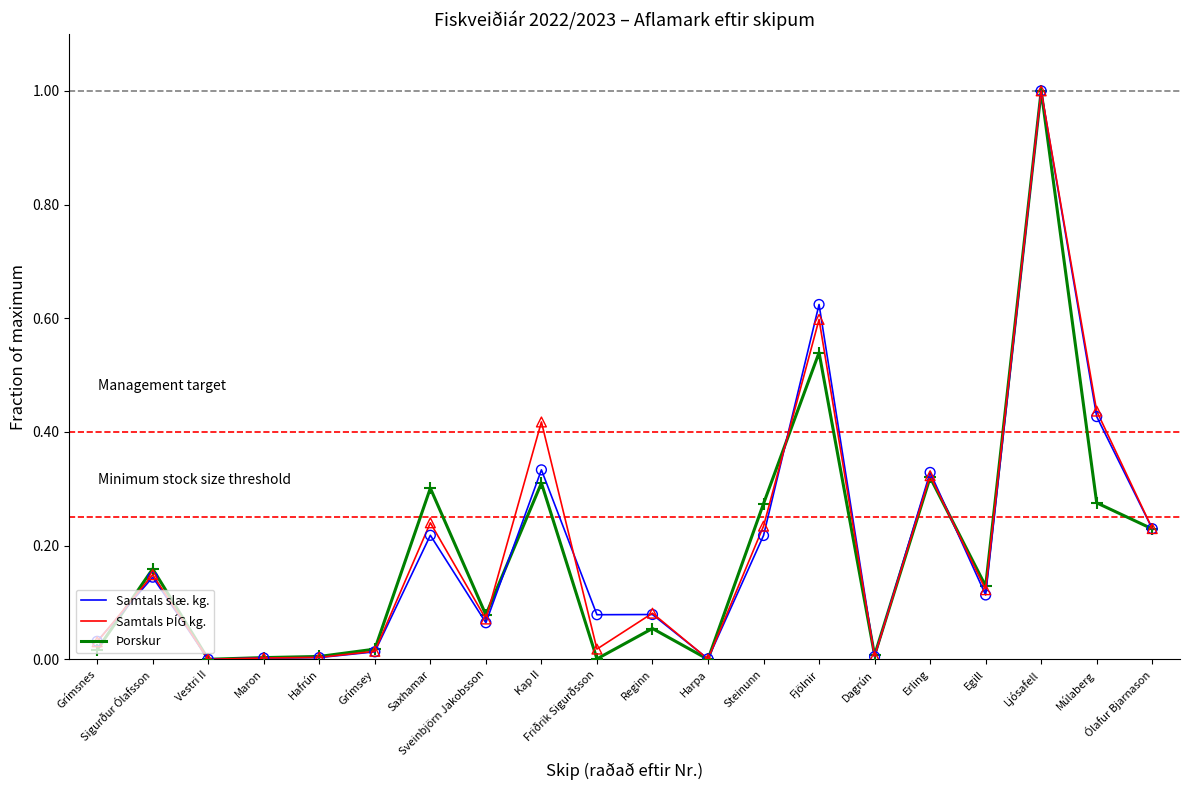

What are all the series names shown in the legend?

Samtals slæ. kg., Samtals ÞÍG kg., Þorskur